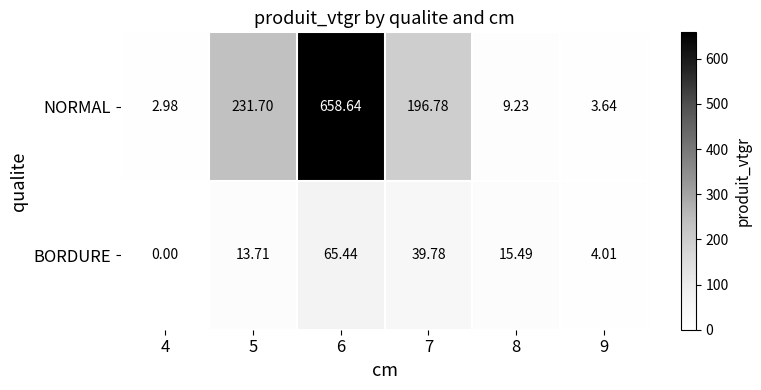

Is the value of BORDURE at 9 greater than the value of NORMAL at 9?

Yes